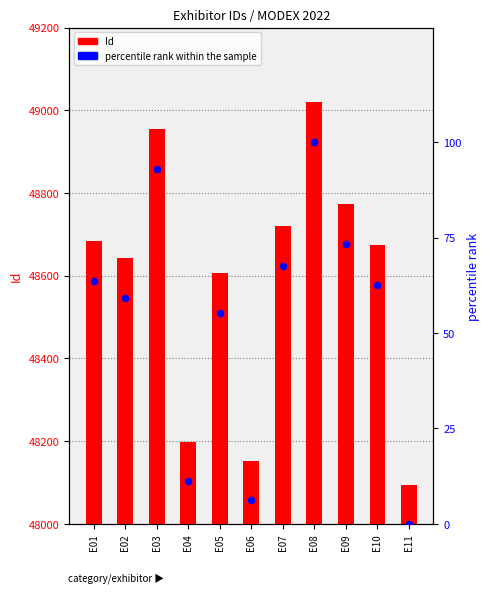

What is the total value across all series at E05?

48662.3